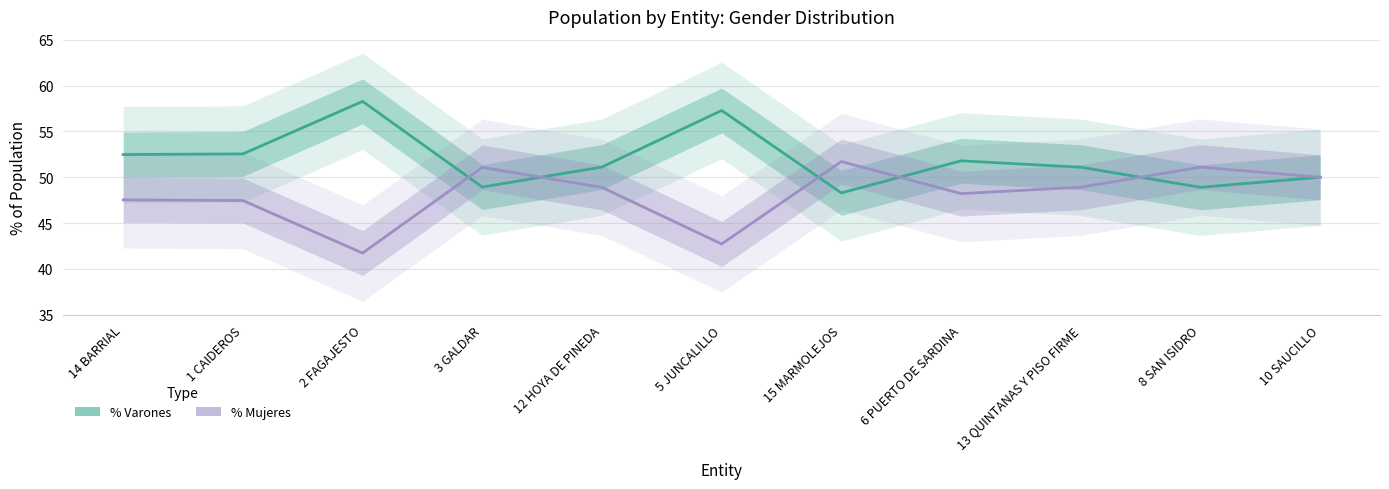

The % Mujeres series shows 51.1 at 3 GALDAR. True or false?

True